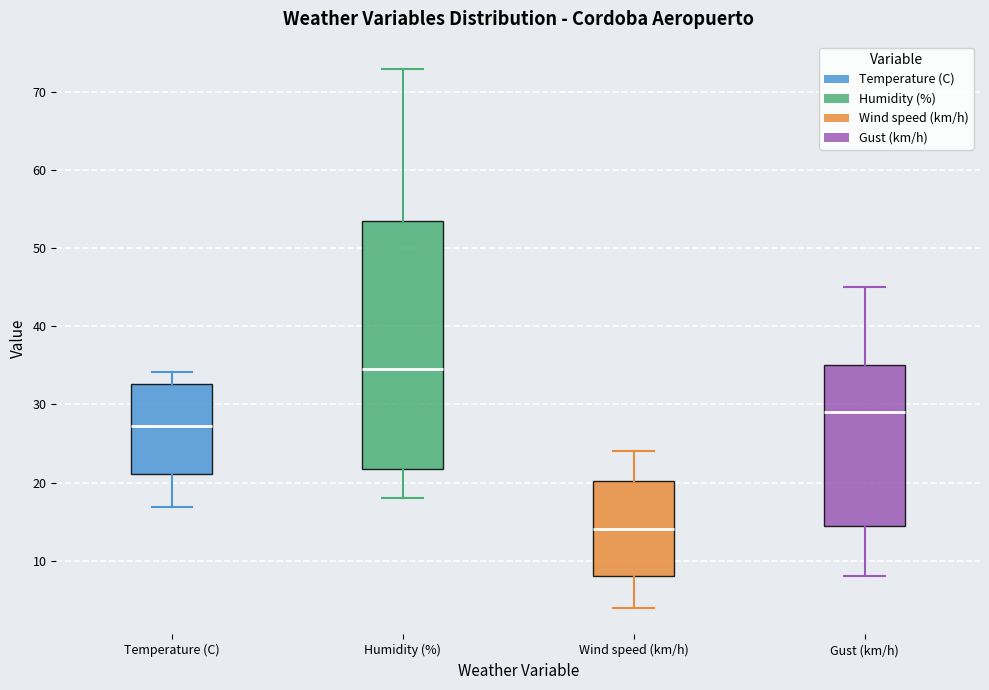

Reading left to right, transcribe this box plot: for each box, give where its median line is, the range the box spans, and where its two whiskers end, as read against the y-axis. The values are not printed on the chart, so give them approximately, as read against the axis.

Temperature (C): median 27, box 21 to 33, whiskers 17 to 34
Humidity (%): median 35, box 22 to 54, whiskers 18 to 73
Wind speed (km/h): median 14, box 8 to 20, whiskers 4 to 24
Gust (km/h): median 29, box 15 to 35, whiskers 8 to 45